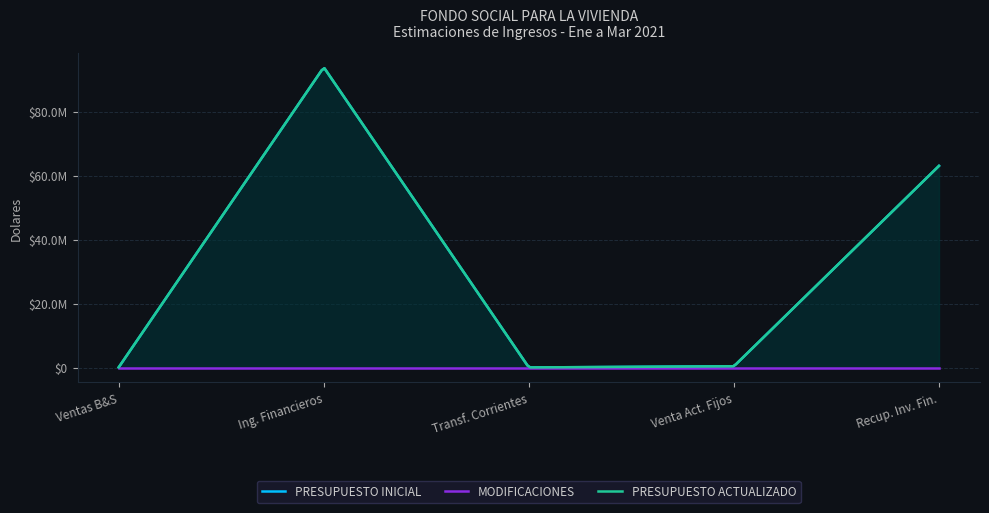

True or false: PRESUPUESTO ACTUALIZADO and PRESUPUESTO INICIAL cross at least once.

False